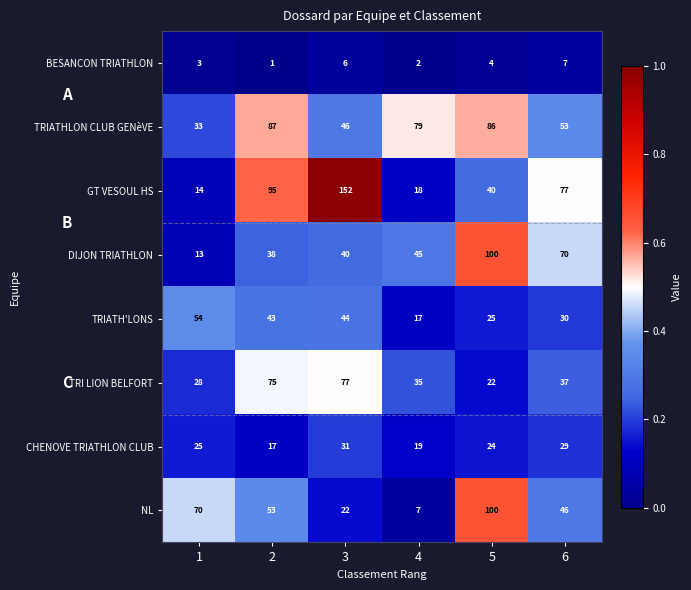

Which series has the widest spread of values?

GT VESOUL HS